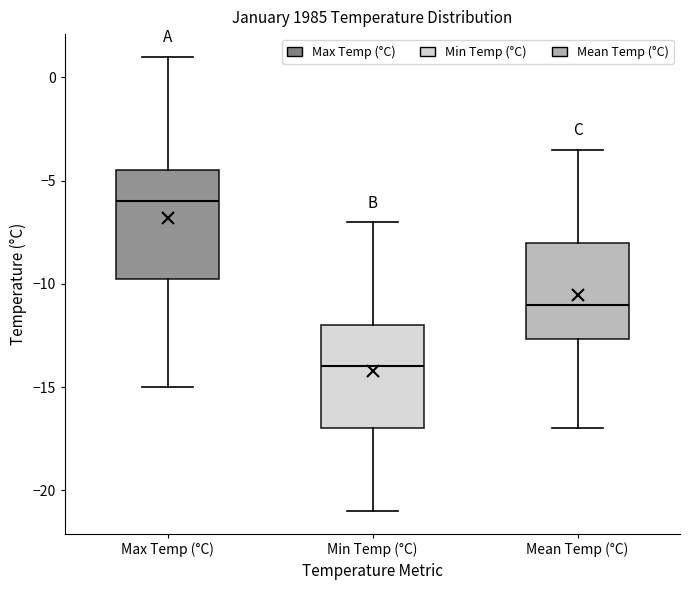

Where does the median line of the box for Max Temp (°C) sit on the y-axis? The values are not printed on the chart, so give them approximately, as read against the axis.

-6.0